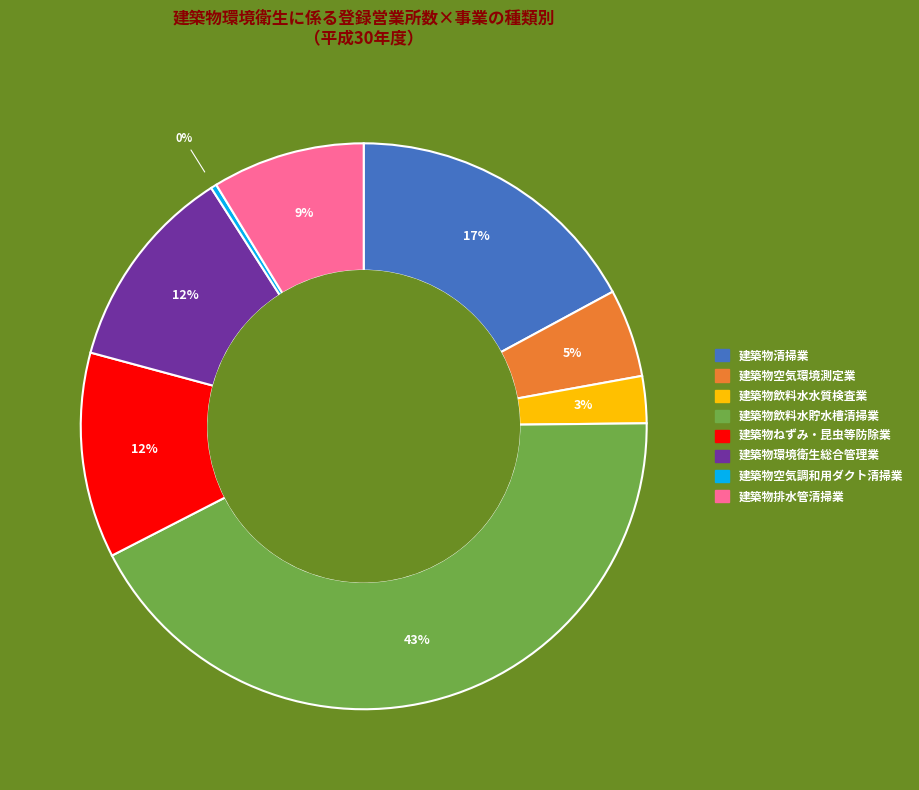

Does any single category account for the majority?

No